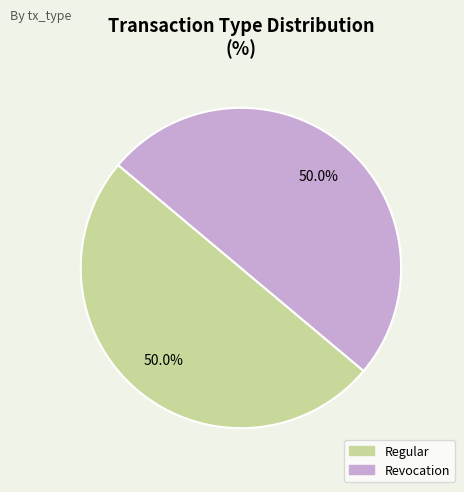

Is it true that Regular is 50% of the pie?

True